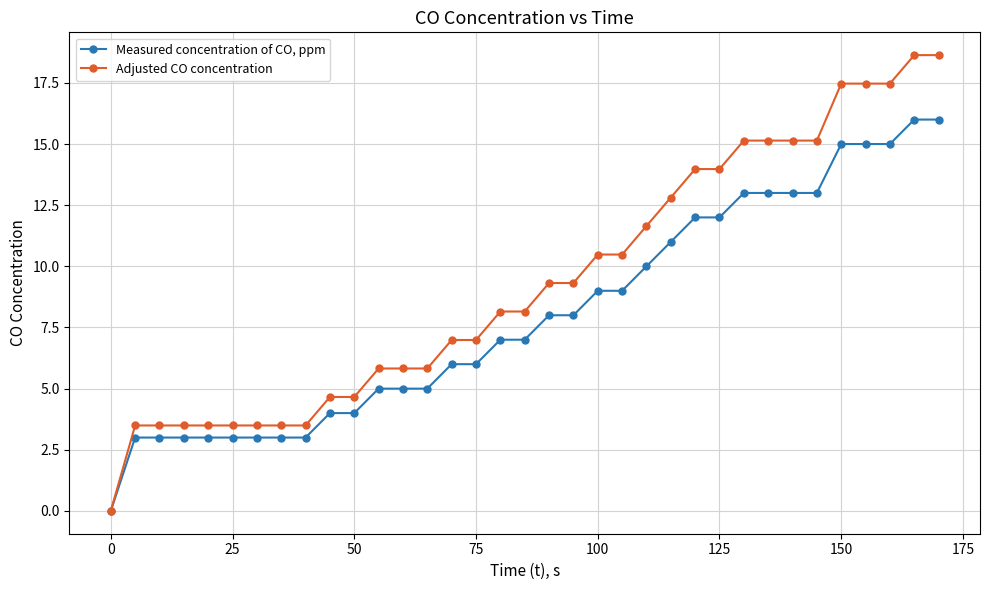

Rank the series by their average value, from lowest to highest.

Measured concentration of CO, ppm, Adjusted CO concentration